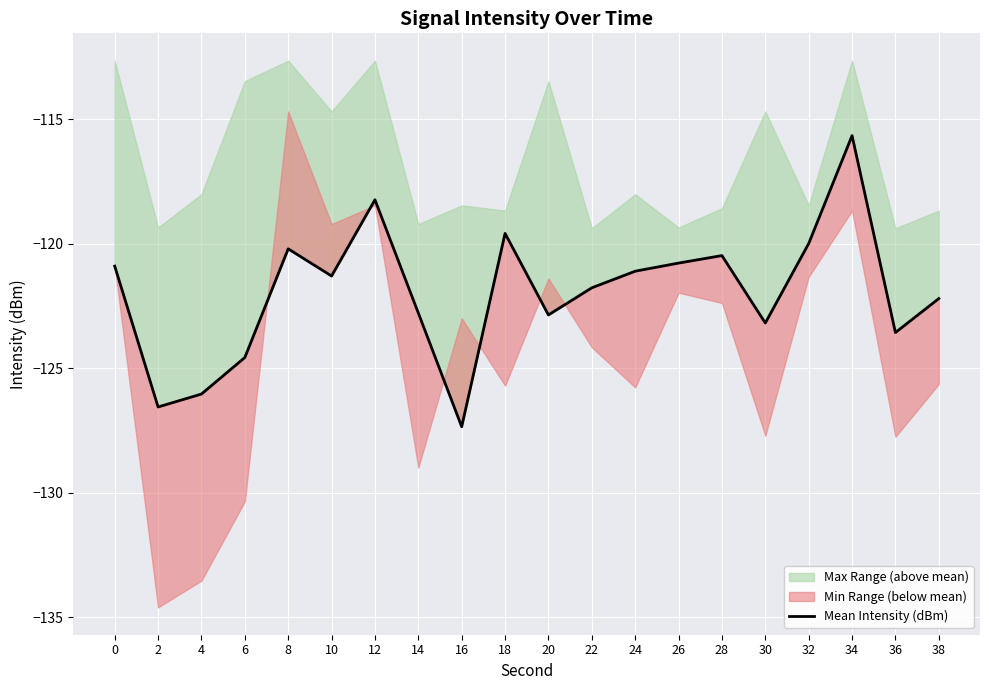

Is this an area chart (filled region under the line)?

No